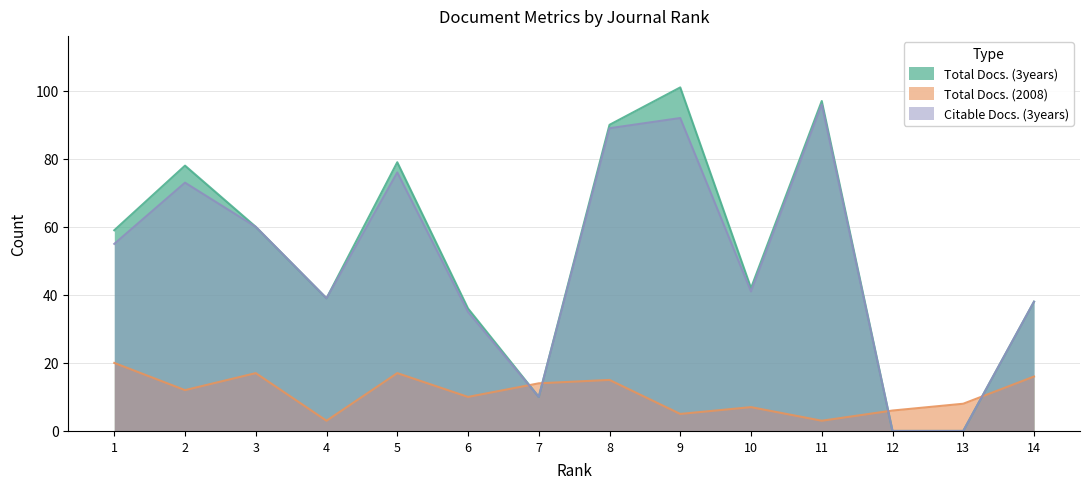

Where is Total Docs. (2008) nearest to the value 11?

2